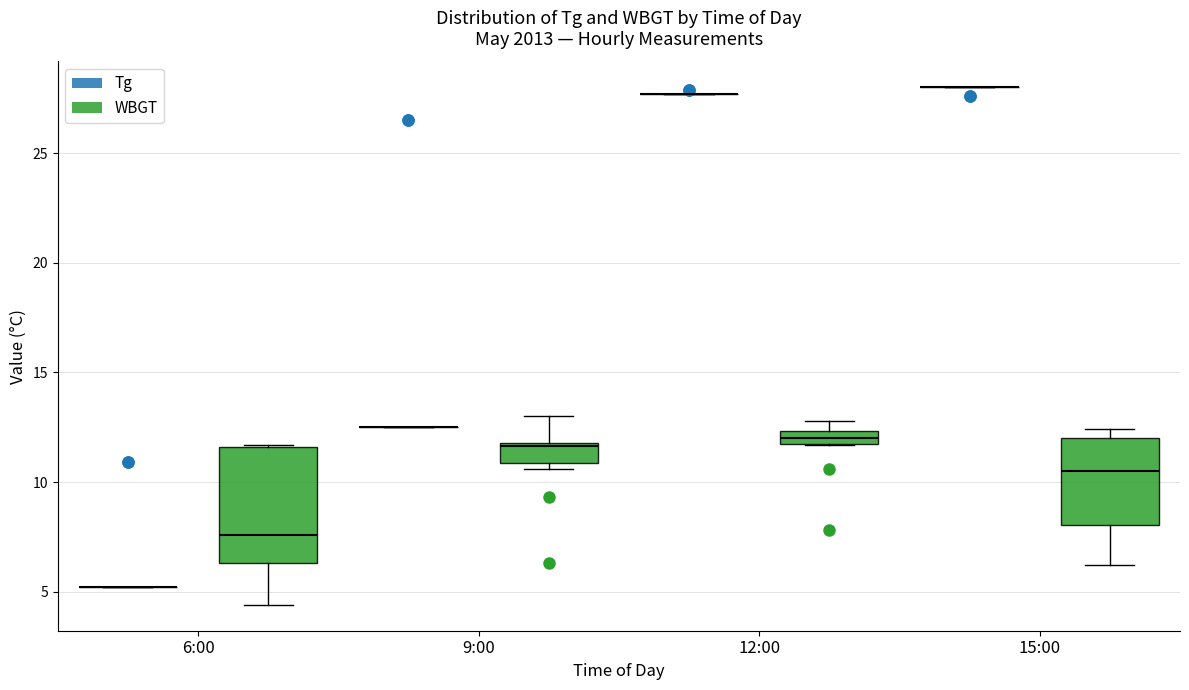

Comparing the boxes themselves (not the whiskers), which one is the tallest?

6:00 (WBGT)